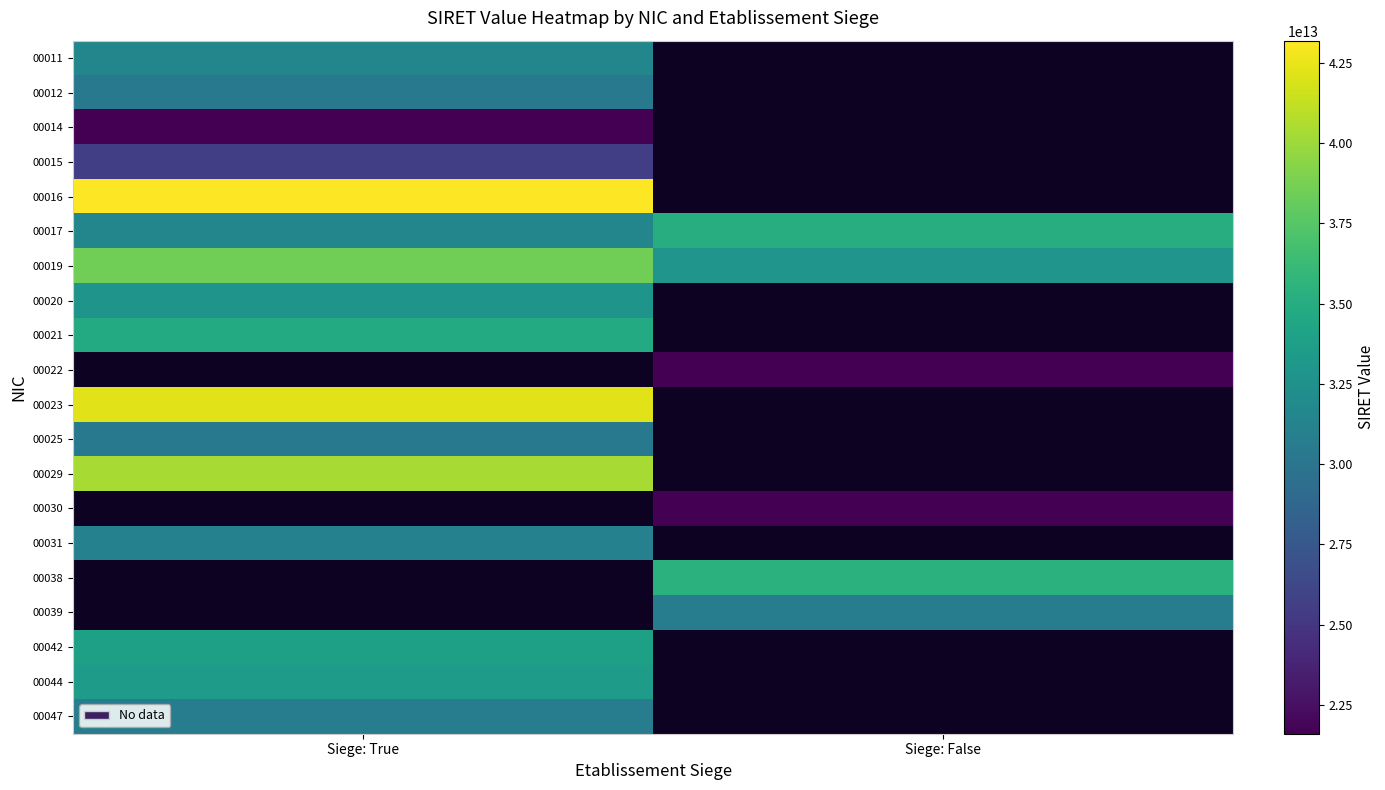

The value of 00039 at Siege: False is 16456722808340.8. True or false?

False